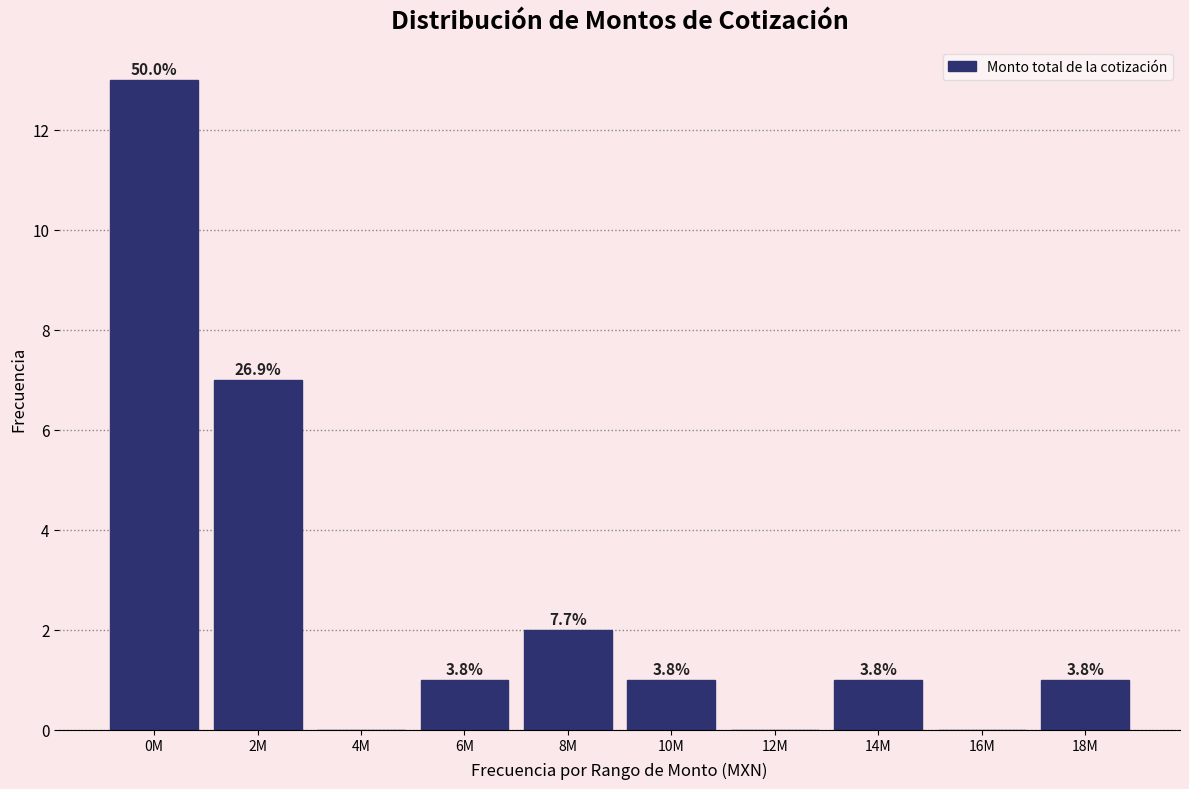

Are the bars horizontal?

No